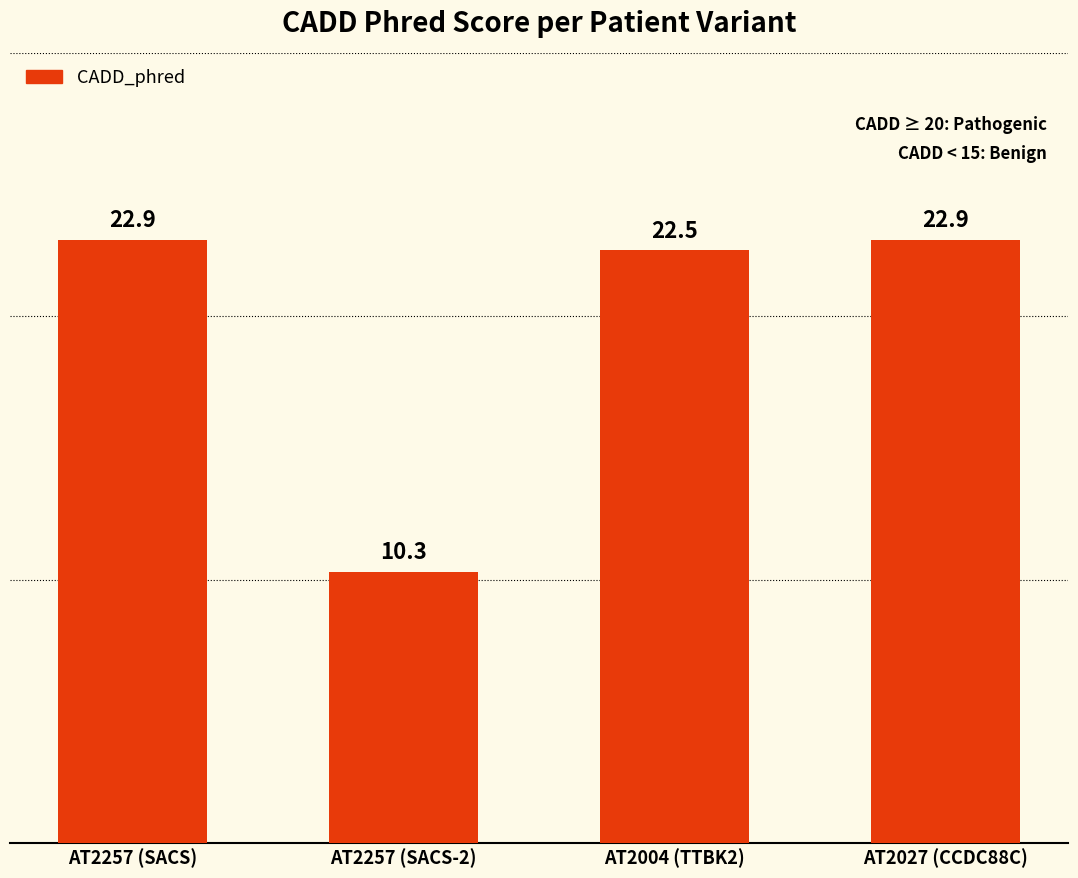

Reading left to right, what are all the values shown in this chart?

AT2257 (SACS)=22.9	AT2257 (SACS-2)=10.3	AT2004 (TTBK2)=22.5	AT2027 (CCDC88C)=22.9